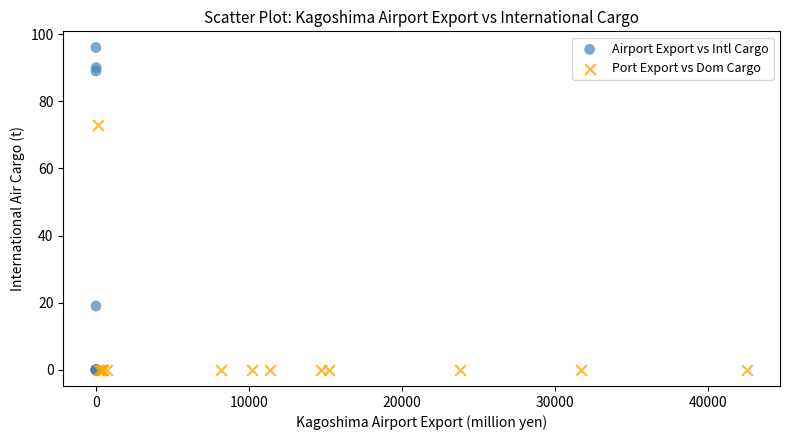

Which series has the largest Y range (max minus min)?

Airport Export vs Intl Cargo